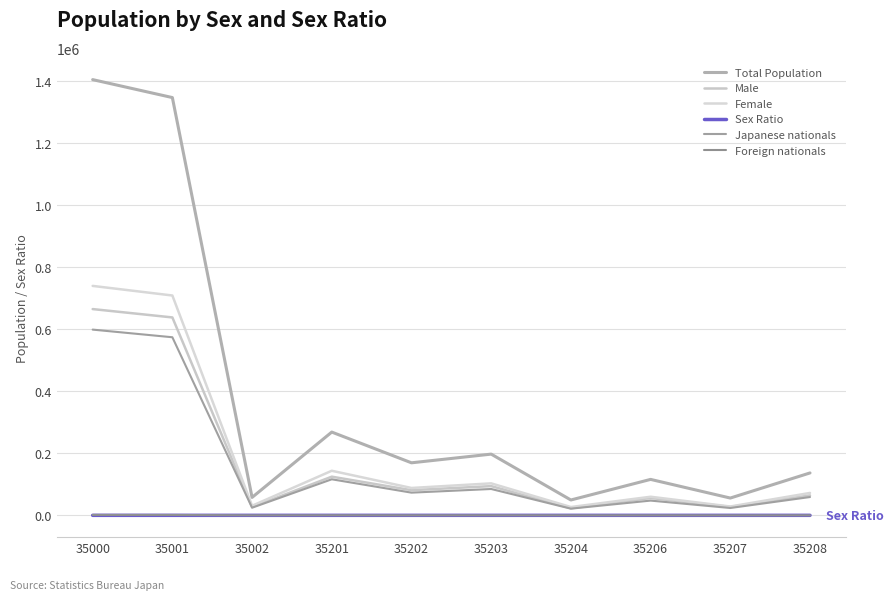

Where is Female nearest to the value 383275?

35201